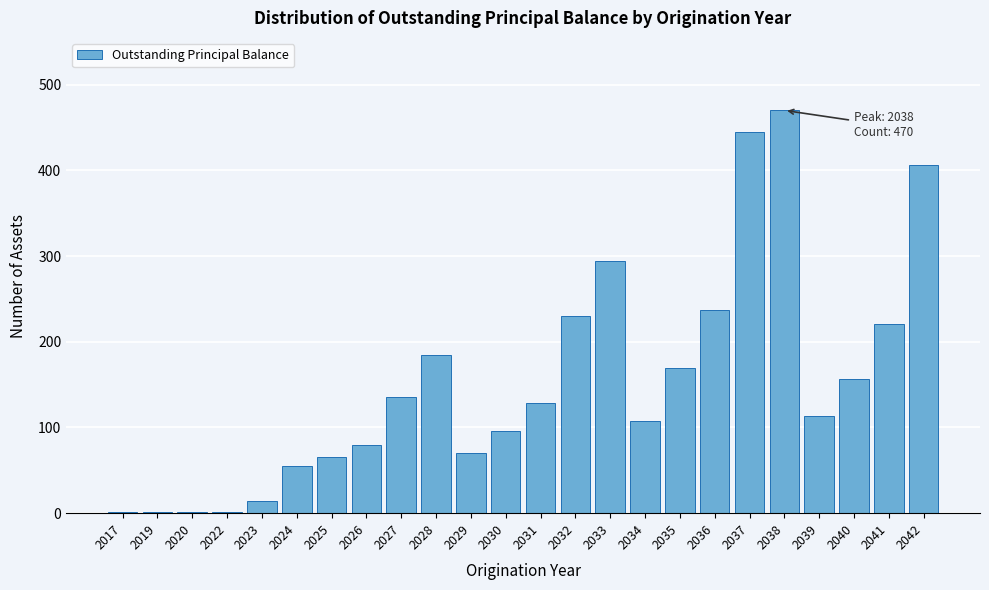

Reading left to right, list all the values displayed in this chart.

2017=1	2019=1	2020=1	2022=1	2023=14	2024=55	2025=66	2026=80	2027=136	2028=185	2029=70	2030=96	2031=128	2032=230	2033=294	2034=107	2035=169	2036=237	2037=445	2038=470	2039=113	2040=156	2041=221	2042=406